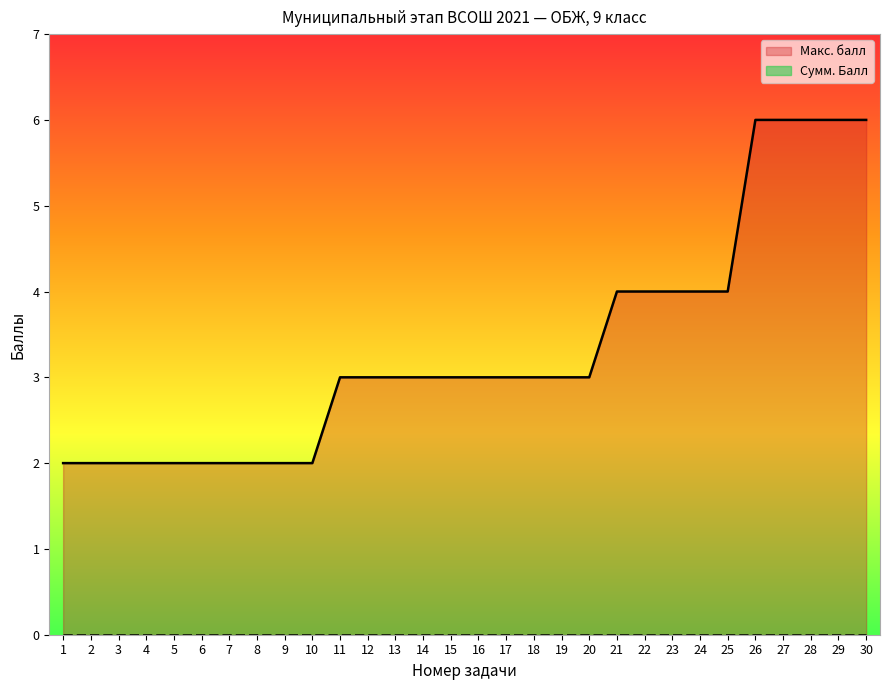

Which label corresponds to the largest value in the chart?

26